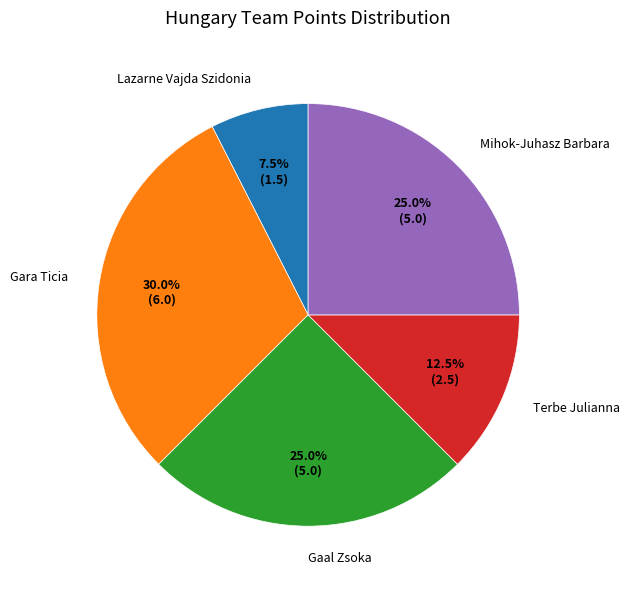

Does Gaal Zsoka represent more than half of the total?

No